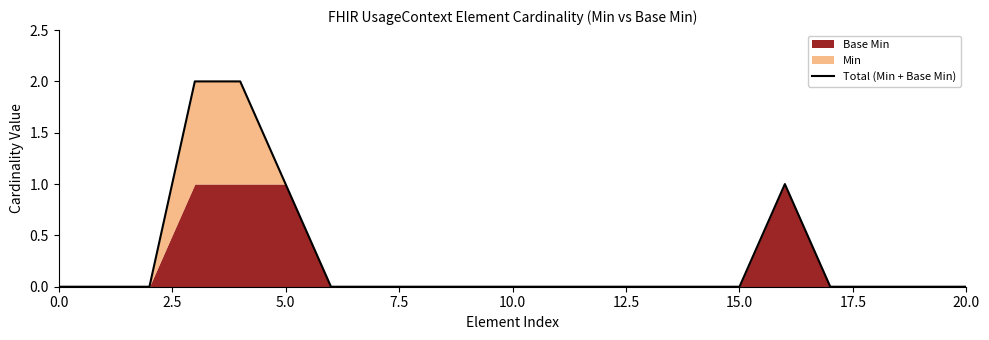

True or false: Total (Min + Base Min) has a value of -1 at 20.0.

False